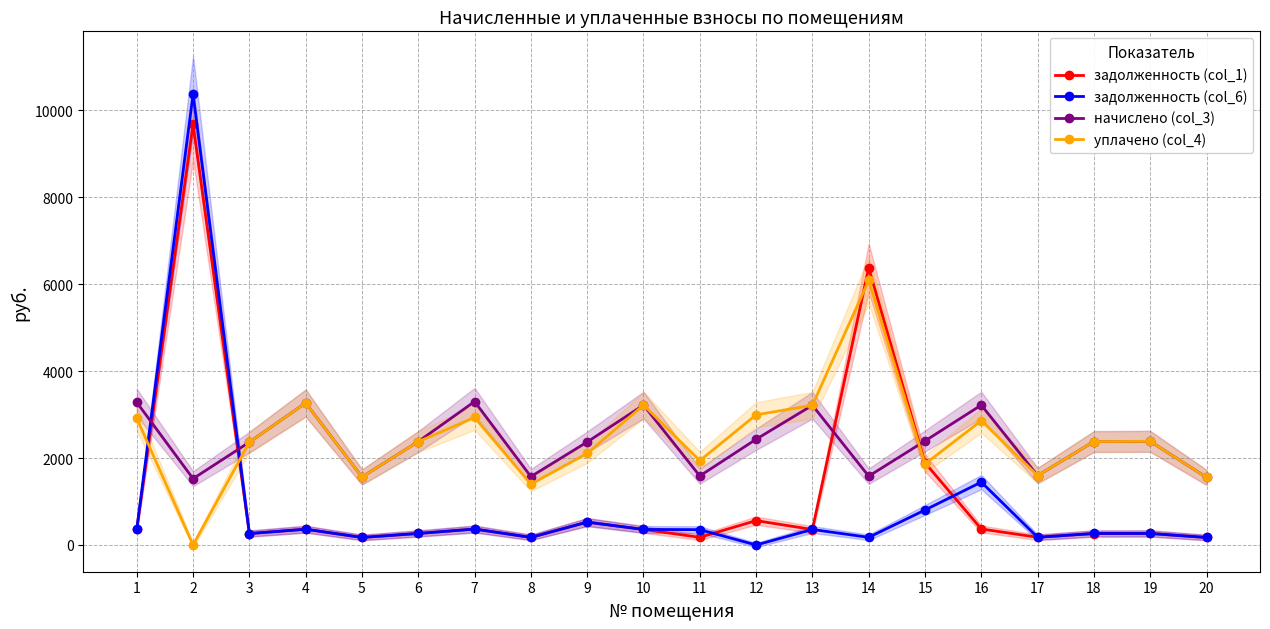

At which label does задолженность (col_1) reach its minimum?

20